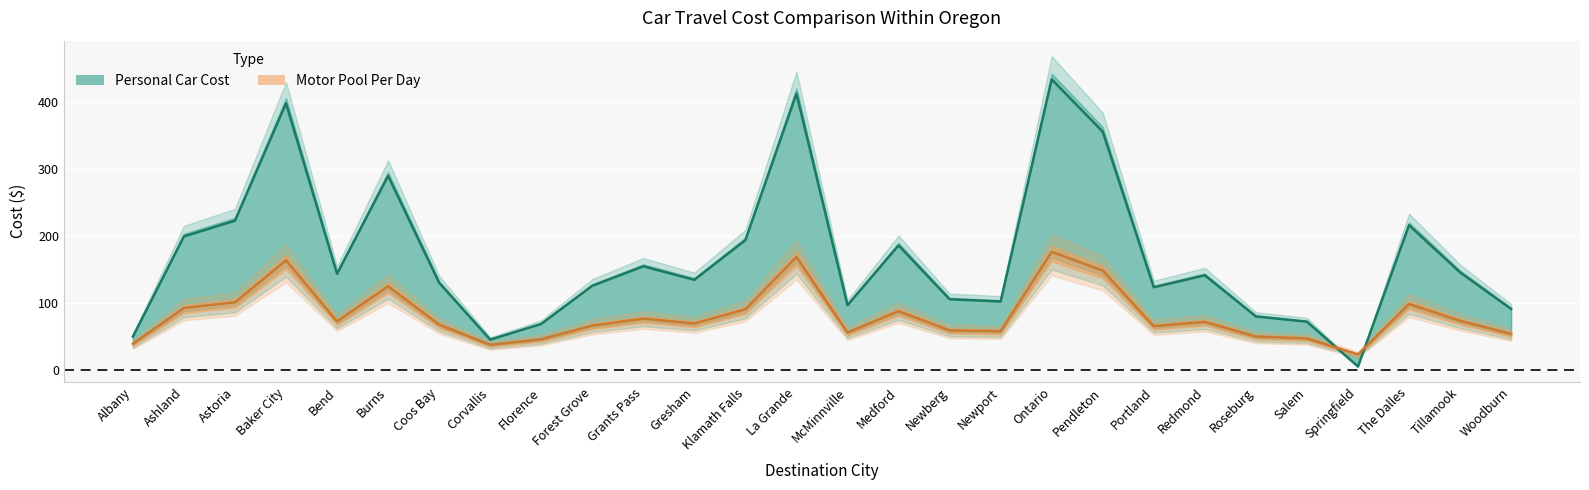

How many times do Personal Car Cost and Motor Pool Per Day cross each other?

2